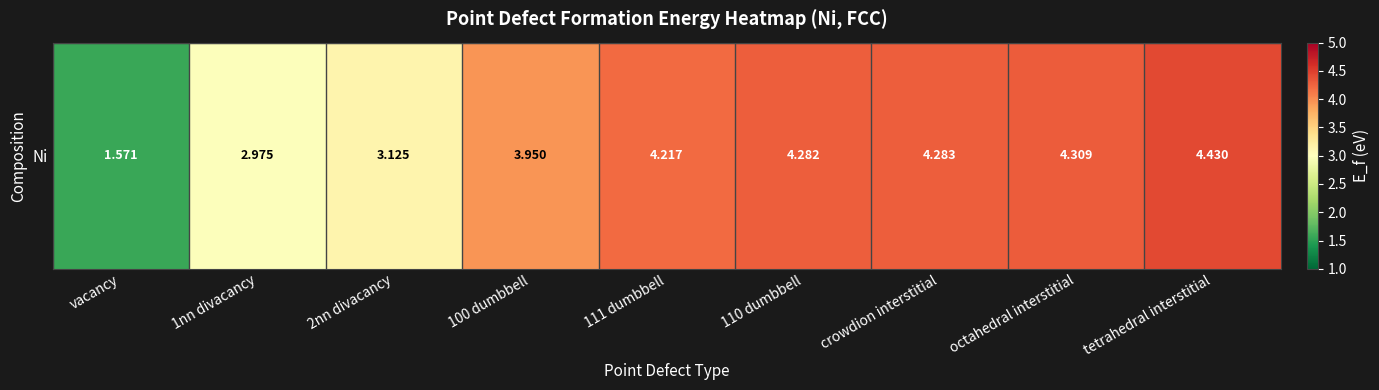

The value at 100 dumbbell is 2.1. True or false?

False